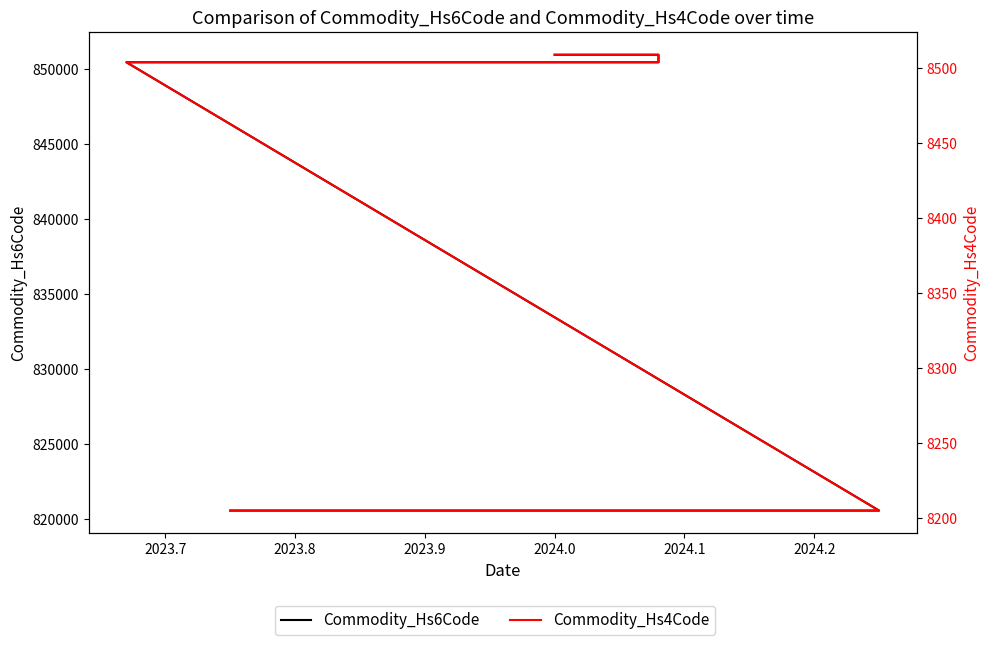

At 2023.8, list the series in order from largest to smallest.

Commodity_Hs6Code, Commodity_Hs4Code